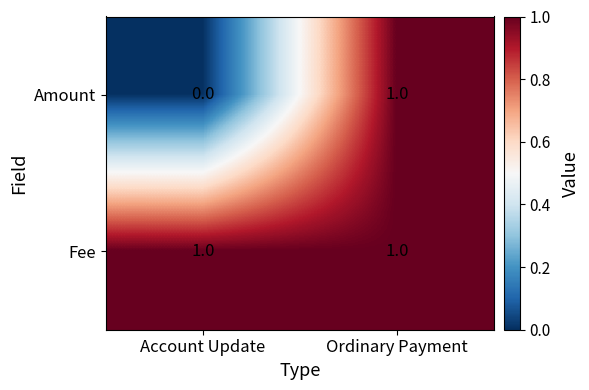

At how many categories does at least one series exceed 0?

2